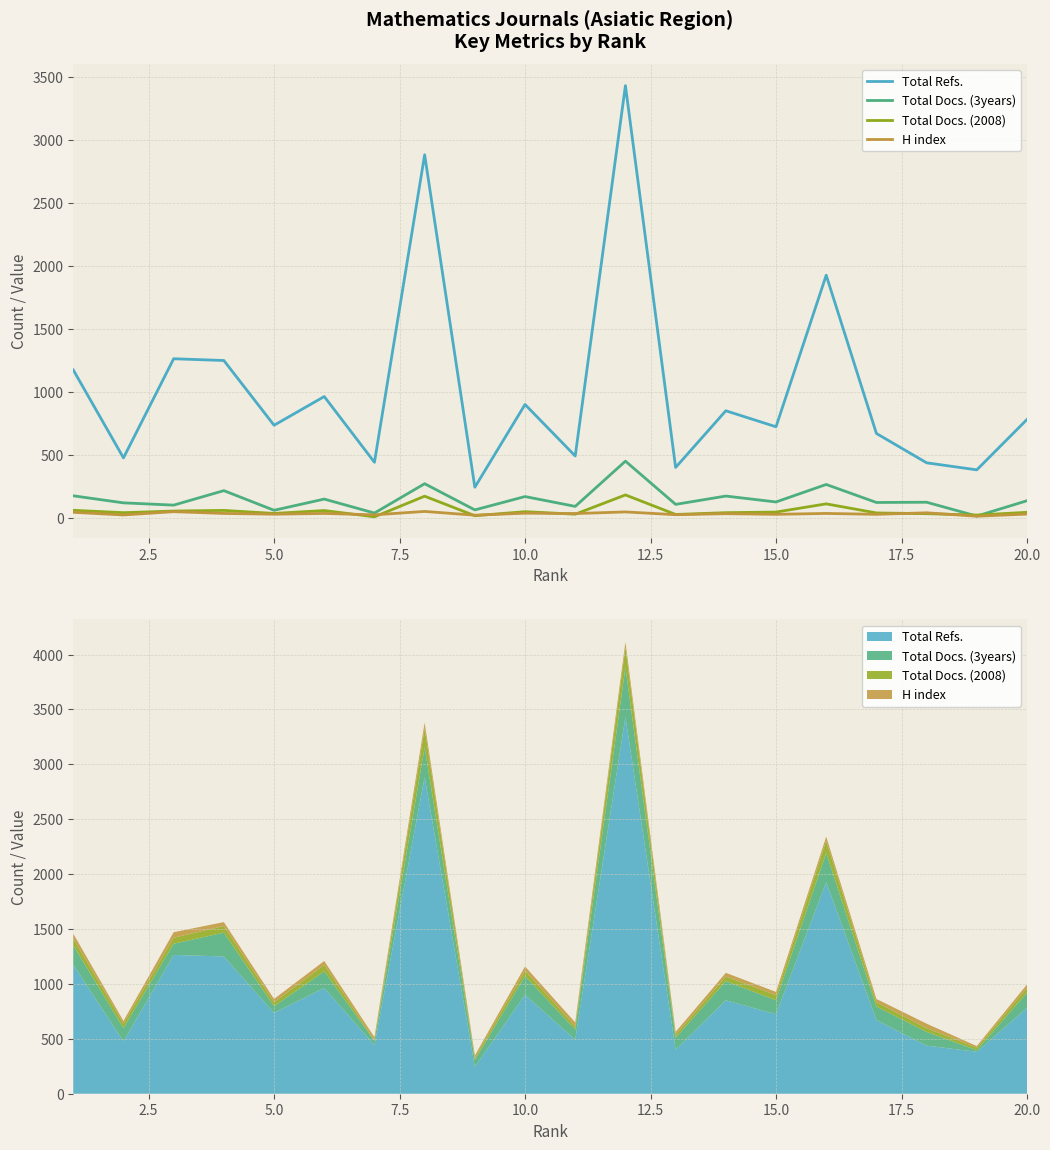

What is the sum of all Total Docs. (3years) values?

2989